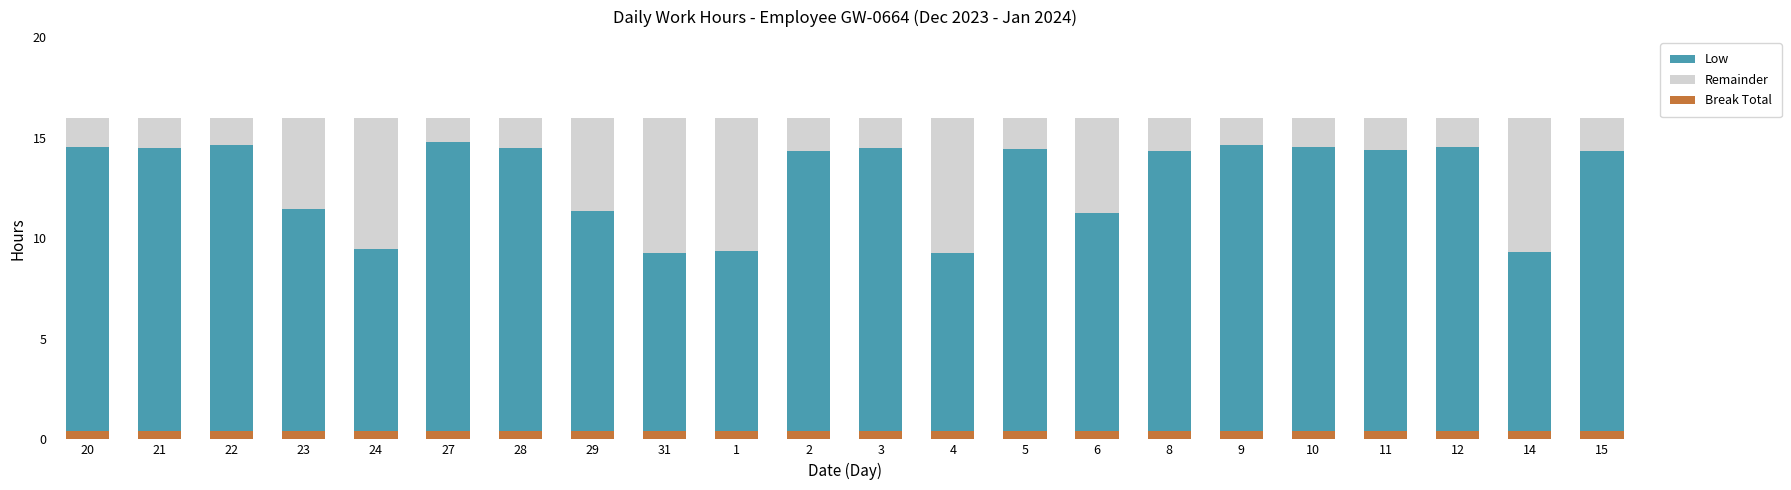

Is it true that Remainder equals 1.2 at 27?

True